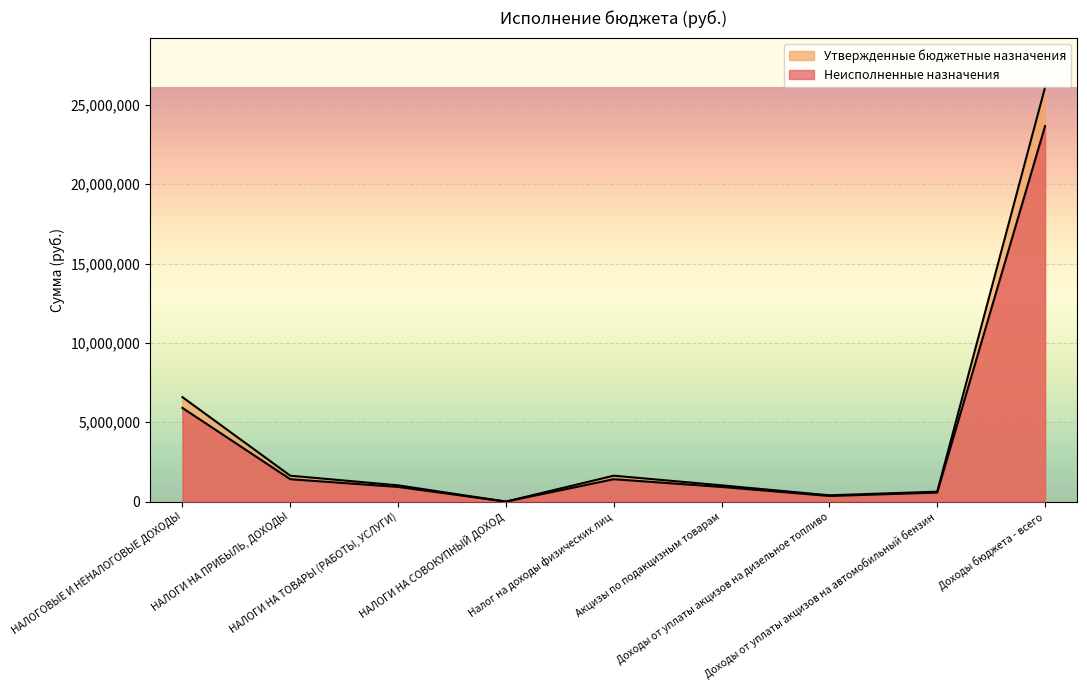

What is the total value across all series at Доходы бюджета - всего?

49758860.1